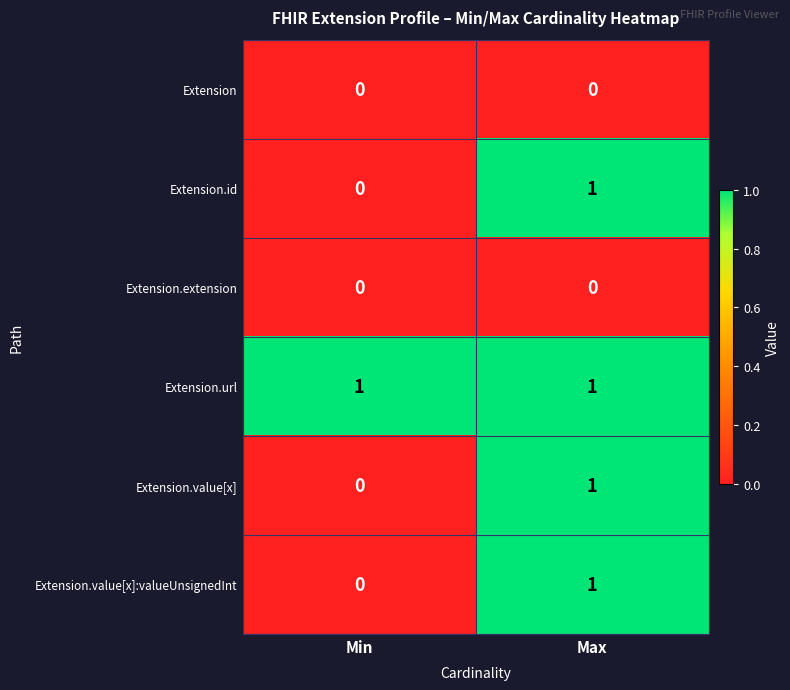

The value of Extension.value[x] at Max is 1. True or false?

True